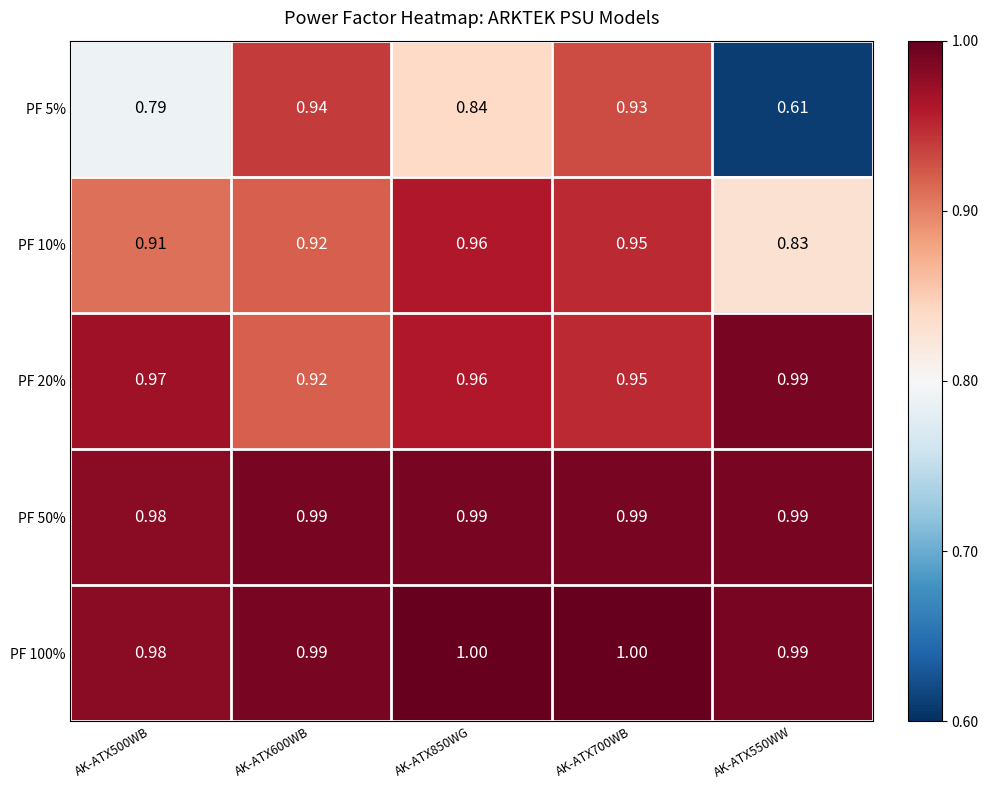

Is the value of PF 20% at AK-ATX600WB greater than the value of PF 50% at AK-ATX550WW?

No